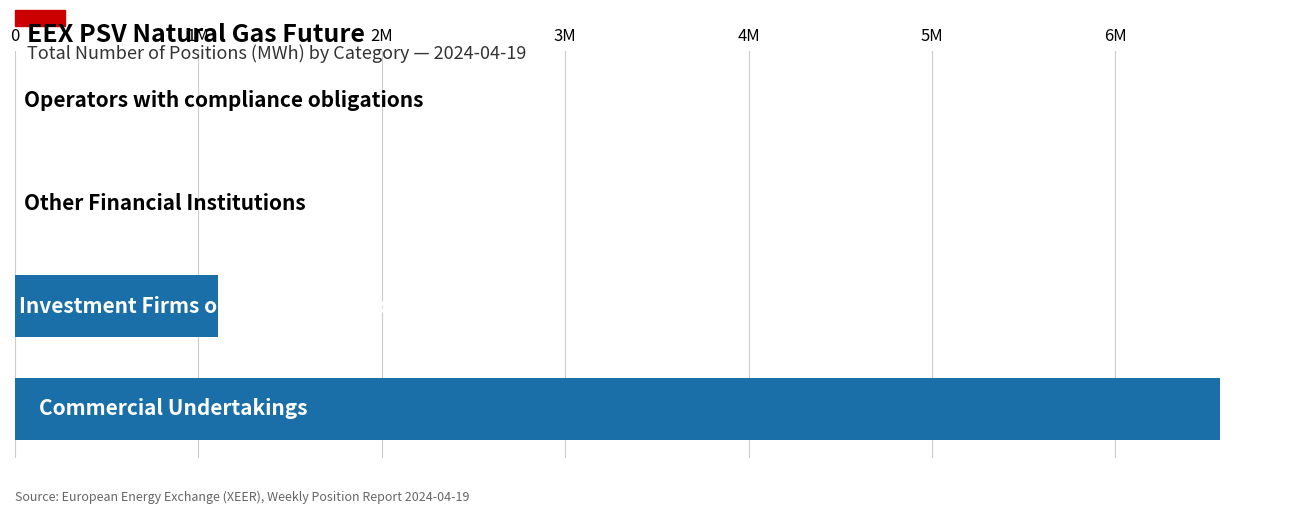

Where is the data nearest to the value 3284376?

1M